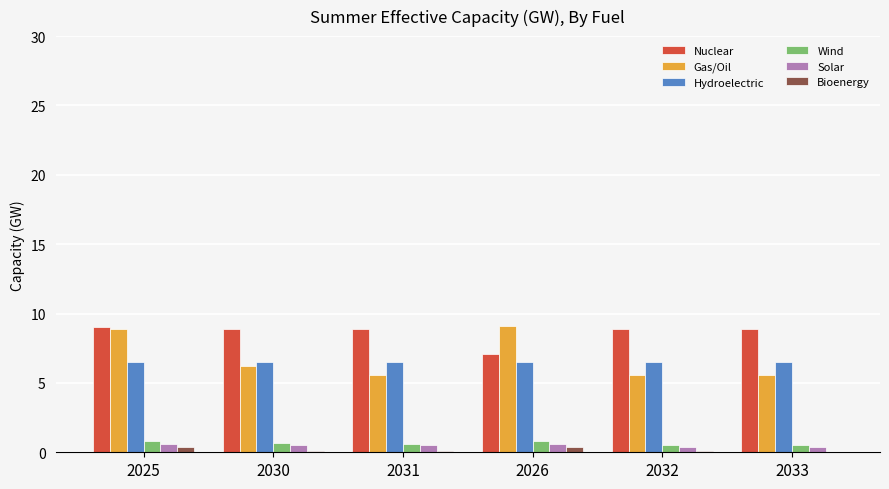

What is the spread (max minus min) of values at 2030?

8.8